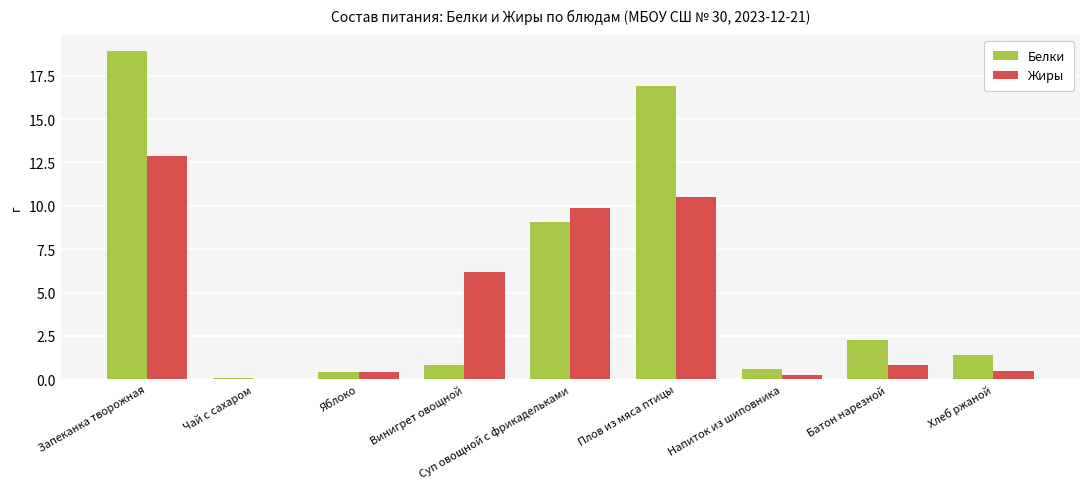

At which category is the sum across all series the highest?

Запеканка творожная